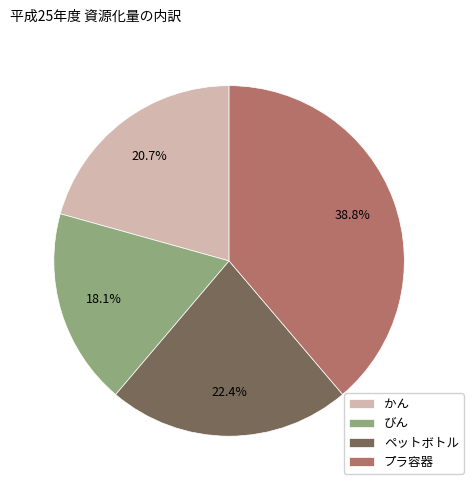

Rank the categories by value from highest to lowest.

プラ容器, ペットボトル, かん, びん